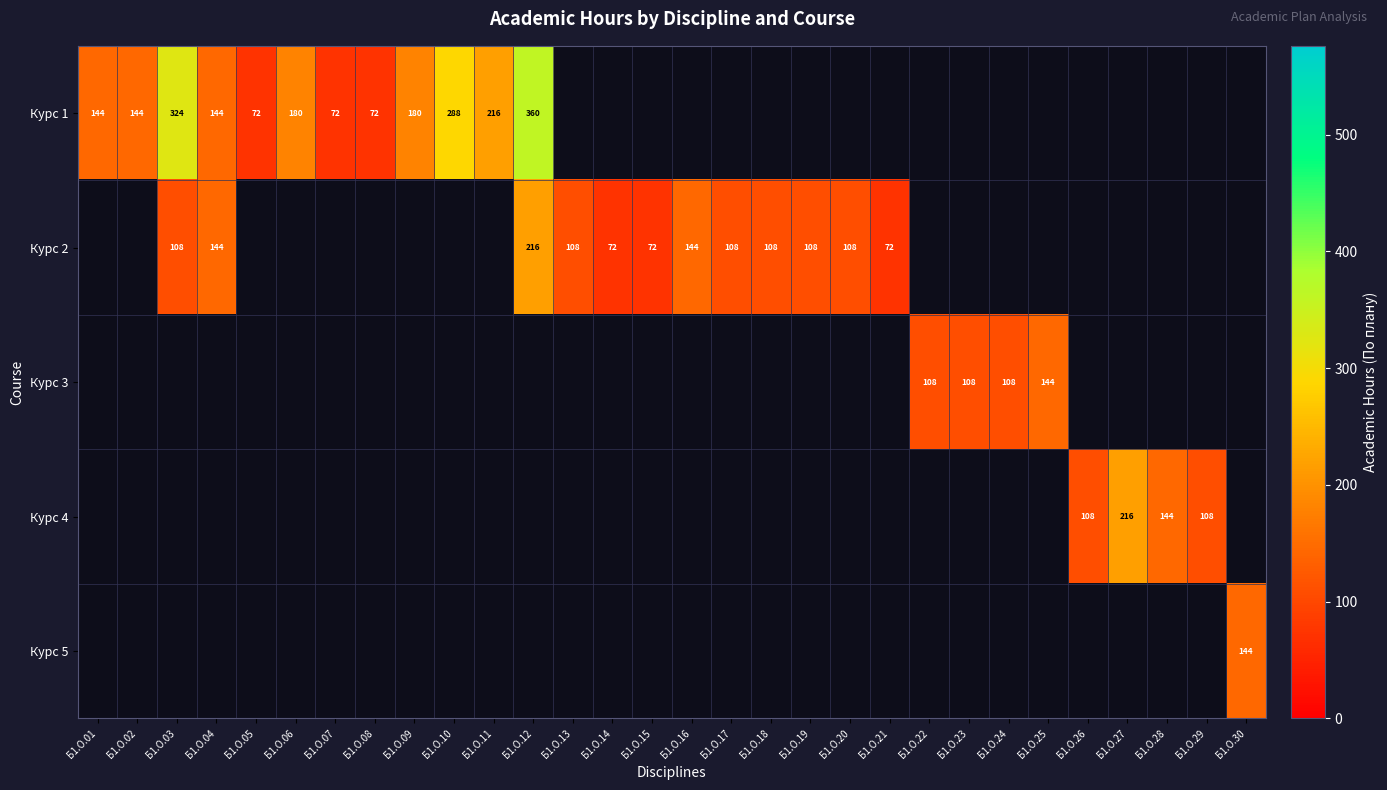

What is the difference between the Курс 3 values at Б1.О.25 and Б1.О.23?

36